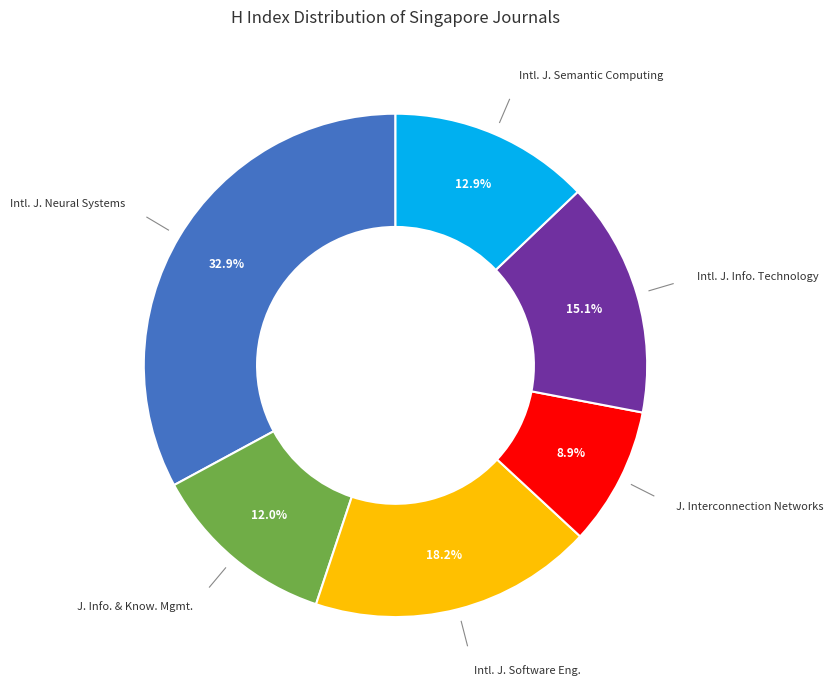

To the nearest percent, what is the difference between the largest and smallest slice percentages?

24%